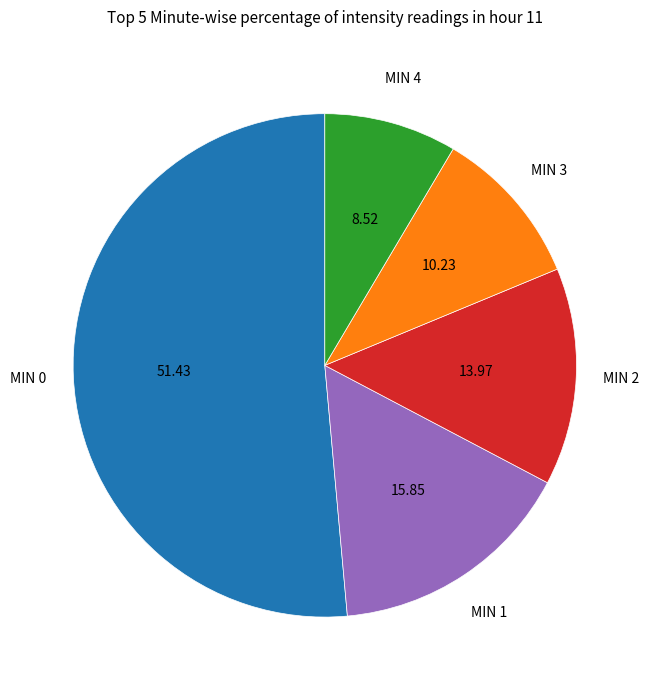

Count the number of slices in the pie.

5